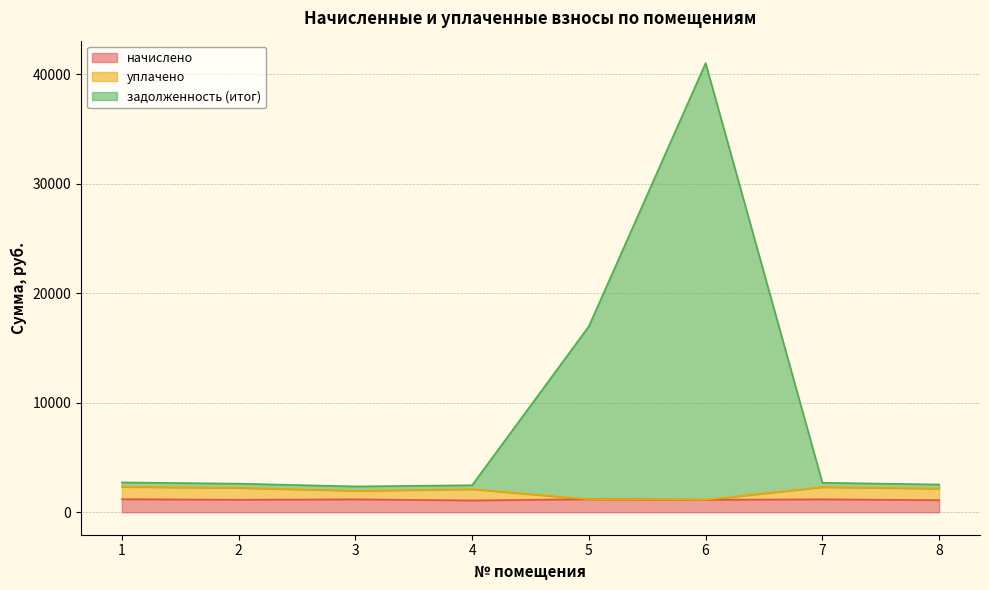

Is the value of задолженность (итог) at 4 greater than the value of уплачено at 4?

Yes